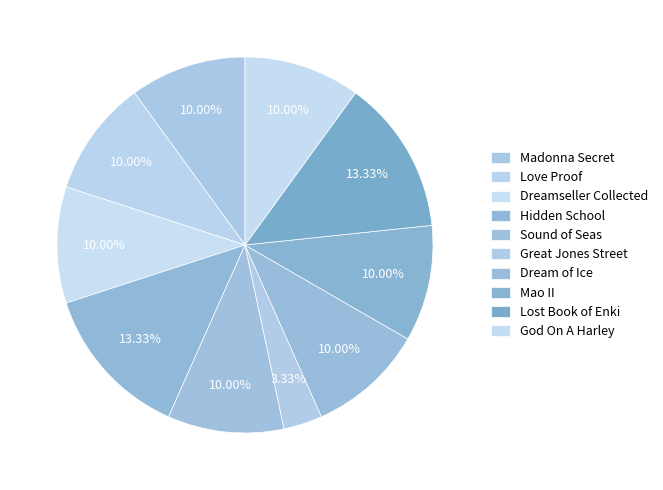

What is the ratio of the value at Mao II to the value at Hidden School?

0.8